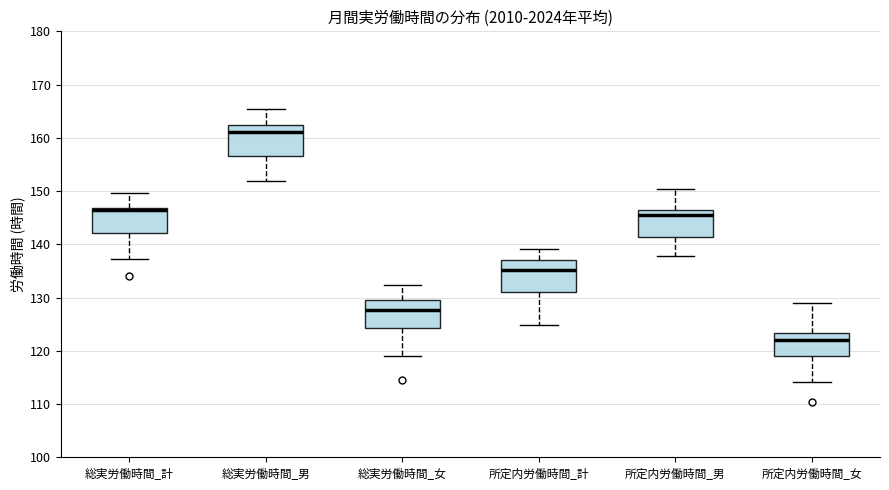

Reading left to right, read every box against the y-axis: the position of its median line, the range the box covers, and the ends of its whiskers. The values are not printed on the chart, so give them approximately, as read against the axis.

総実労働時間_計: median 147 (just below the box's upper edge), box 142 to 147, whiskers 137 to 150
総実労働時間_男: median 161, box 157 to 162, whiskers 152 to 166
総実労働時間_女: median 128, box 124 to 129, whiskers 119 to 132
所定内労働時間_計: median 135, box 131 to 137, whiskers 125 to 139
所定内労働時間_男: median 146 (just below the box's upper edge), box 141 to 146, whiskers 138 to 150
所定内労働時間_女: median 122, box 119 to 123, whiskers 114 to 129